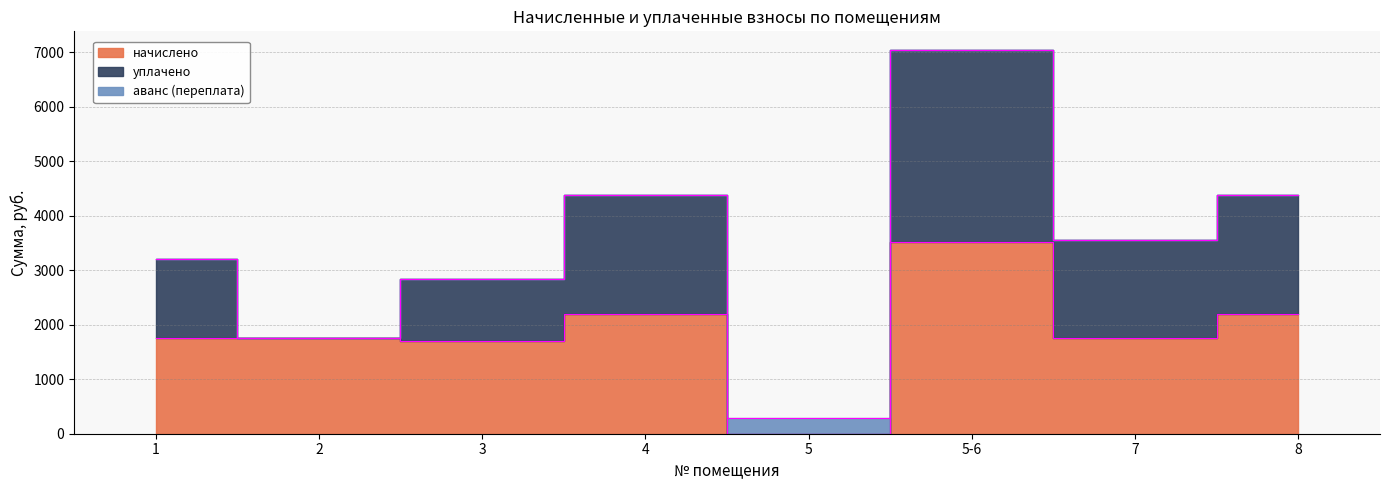

The уплачено series shows 1138.4 at 3. True or false?

True